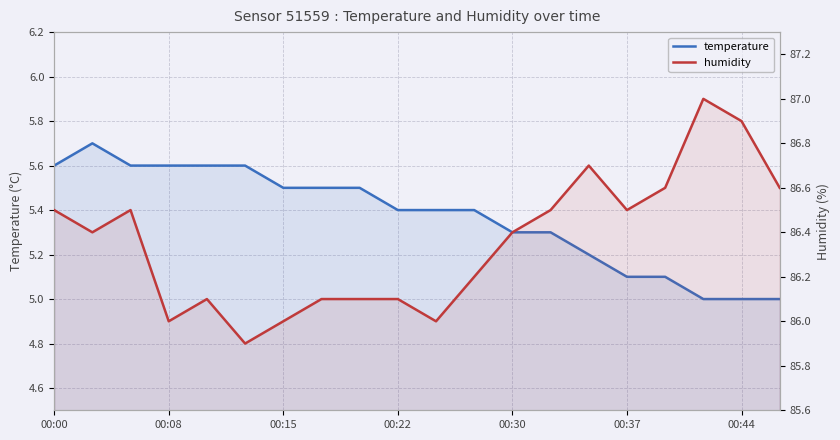

True or false: humidity and temperature intersect in this chart.

False